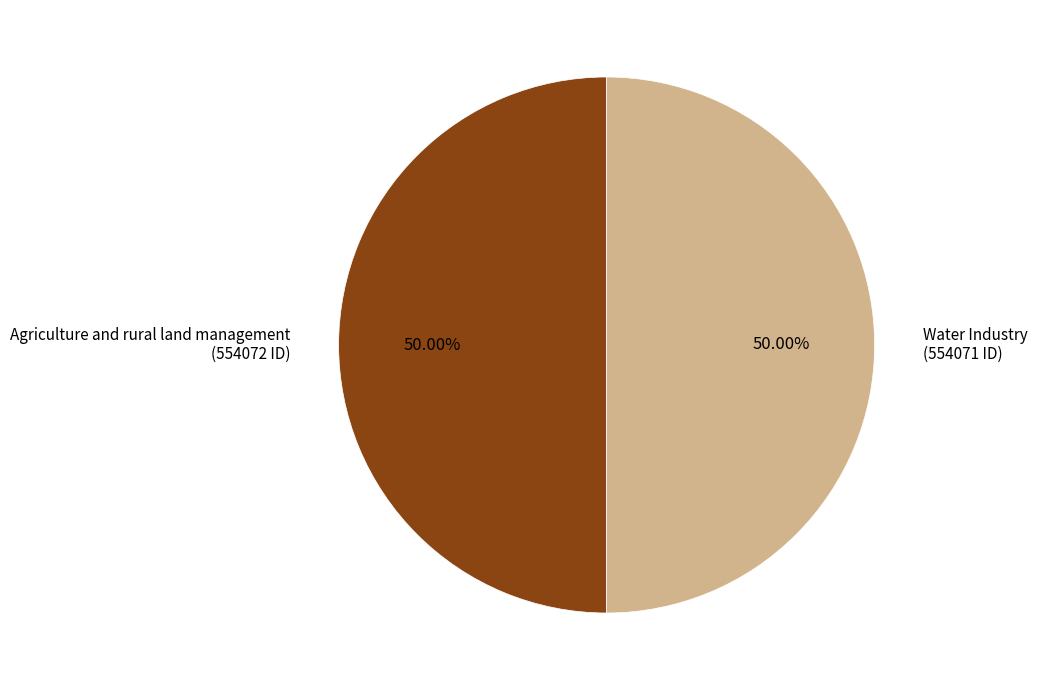

Combined, do Water Industry (554071 ID) and Agriculture and rural land management (554072 ID) account for over 50%?

Yes